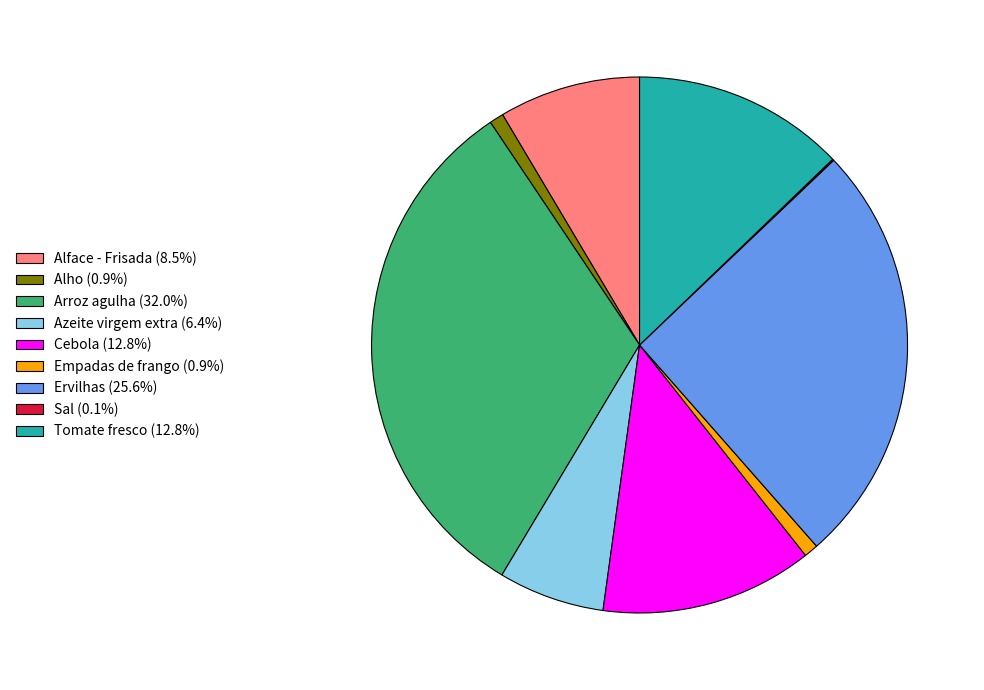

Is the sum of Alface - Frisada (8.5%) and Cebola (12.8%) greater than half?

No